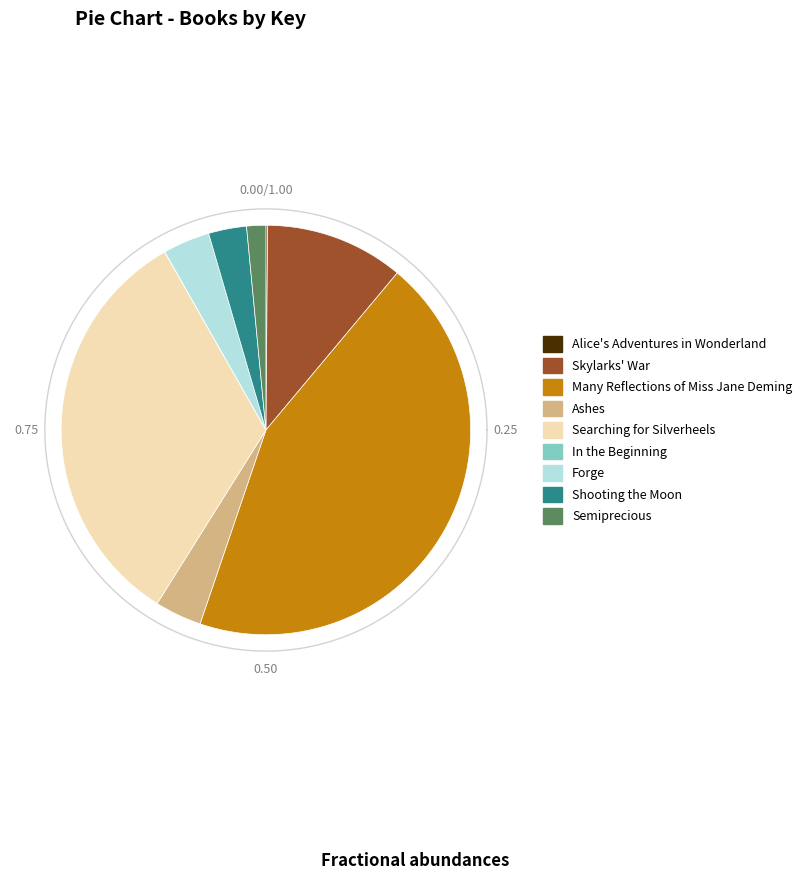

Which category has the biggest portion of the pie?

Many Reflections of Miss Jane Deming